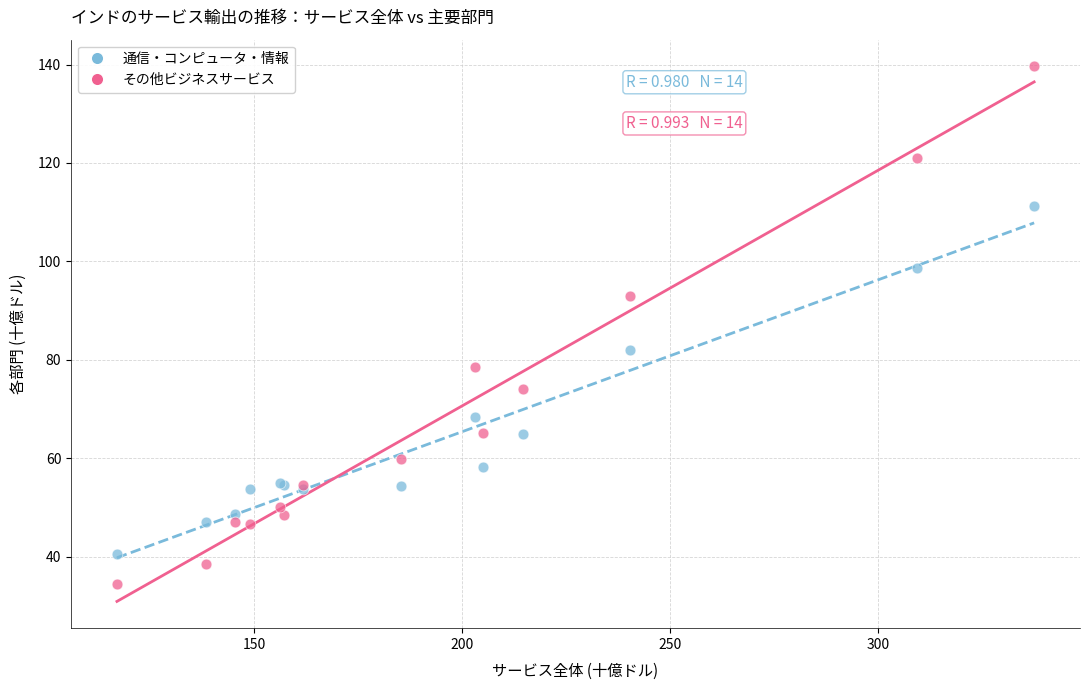

Which series contains the lowest Y value?

その他ビジネスサービス